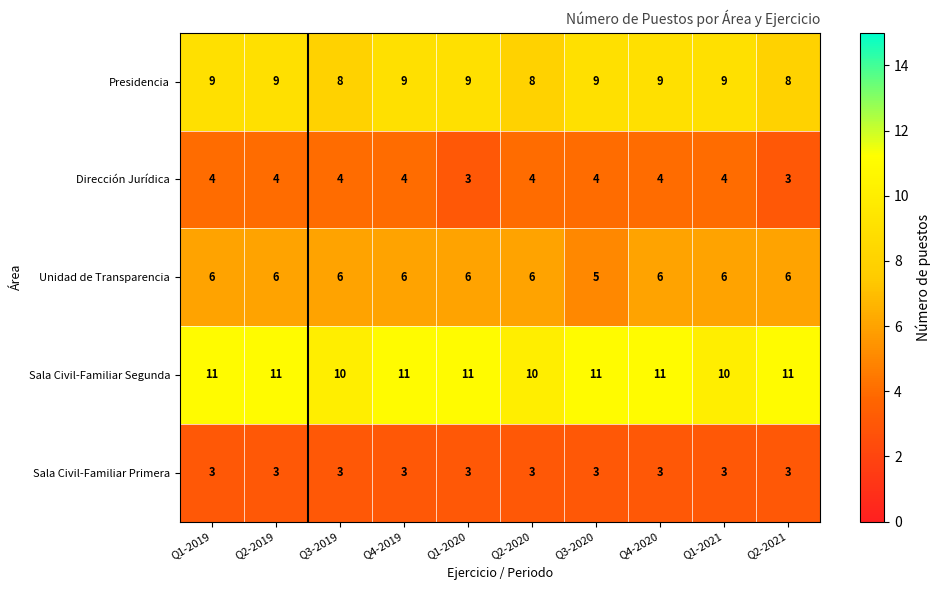

Read the Unidad de Transparencia value at Q1-2021.

6